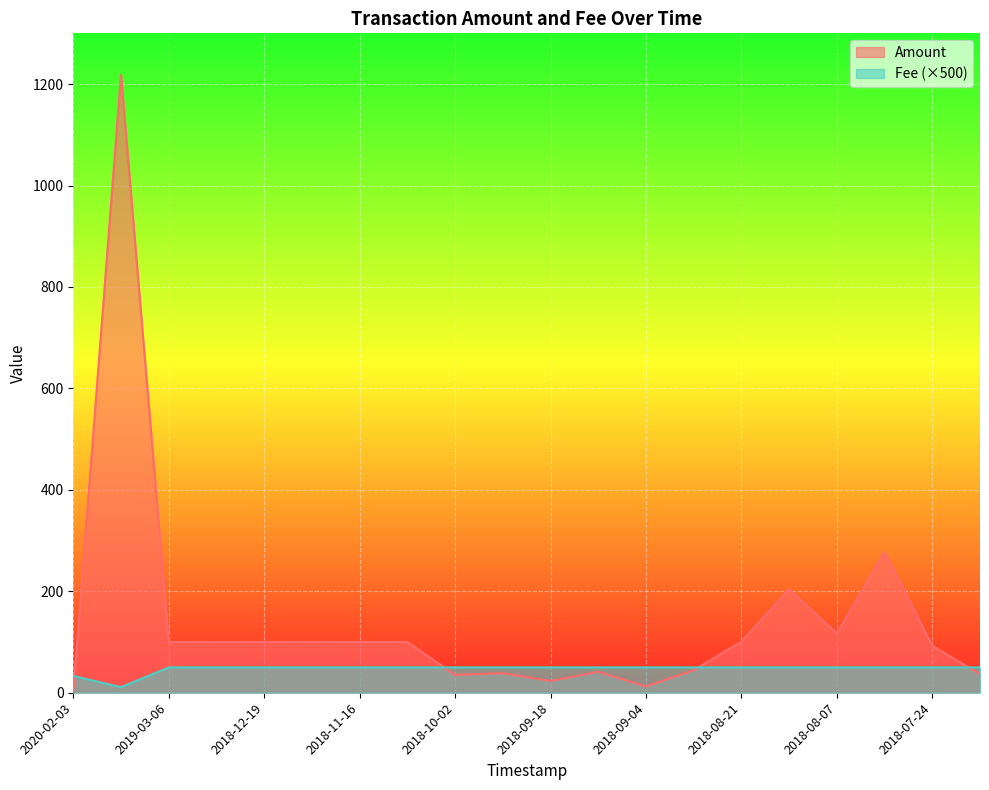

The Amount series shows 12.5 at 2018-09-04. True or false?

True